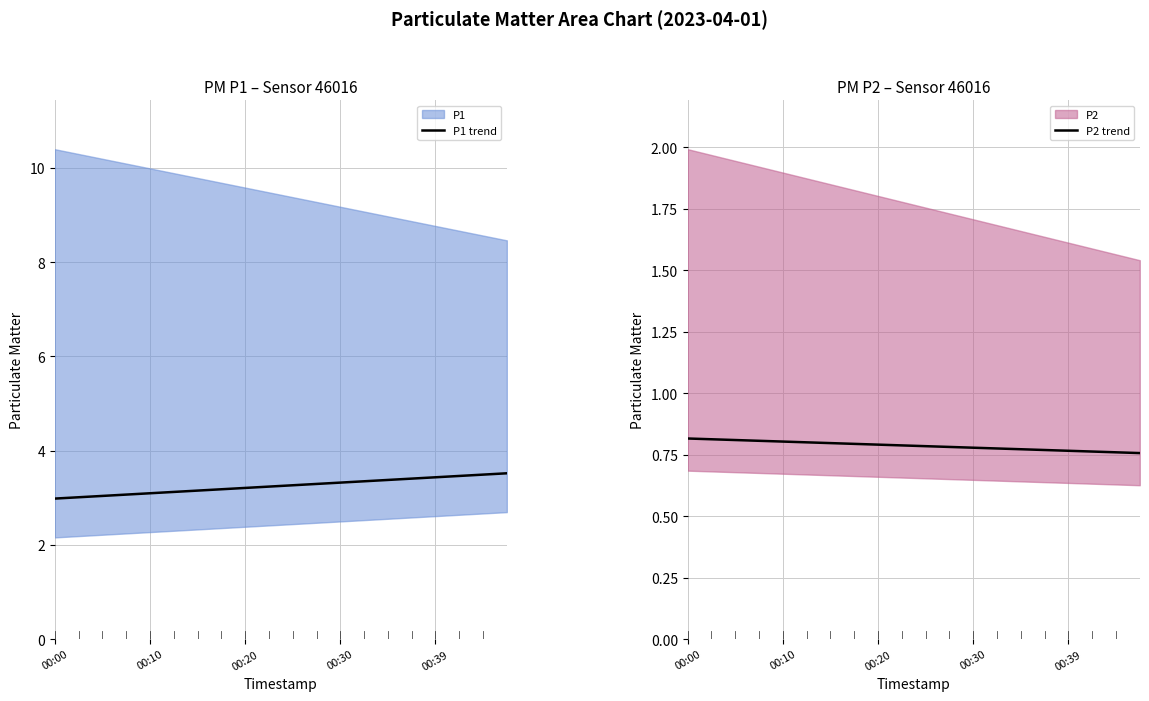

What position from the left is 13?

14